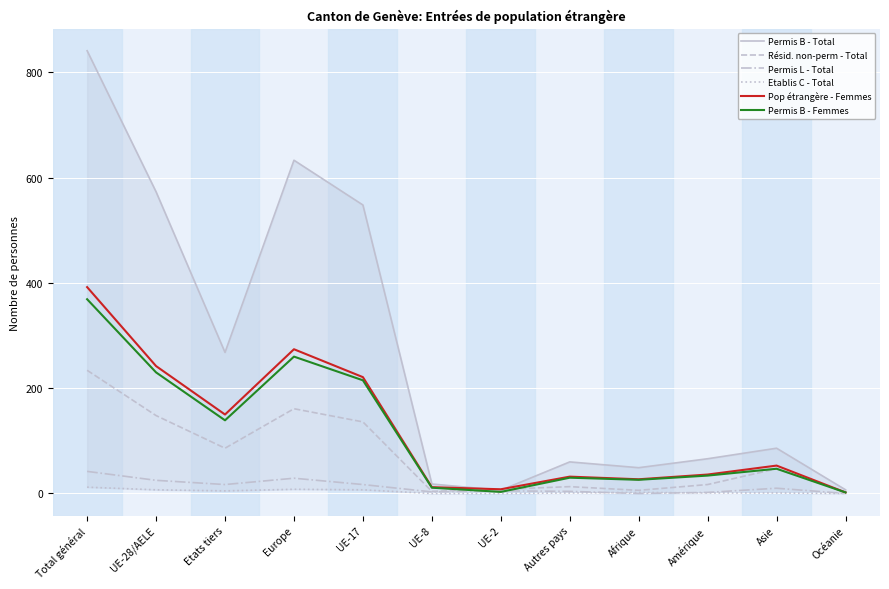

Which category has the highest value in the Permis B - Femmes series?

Total général